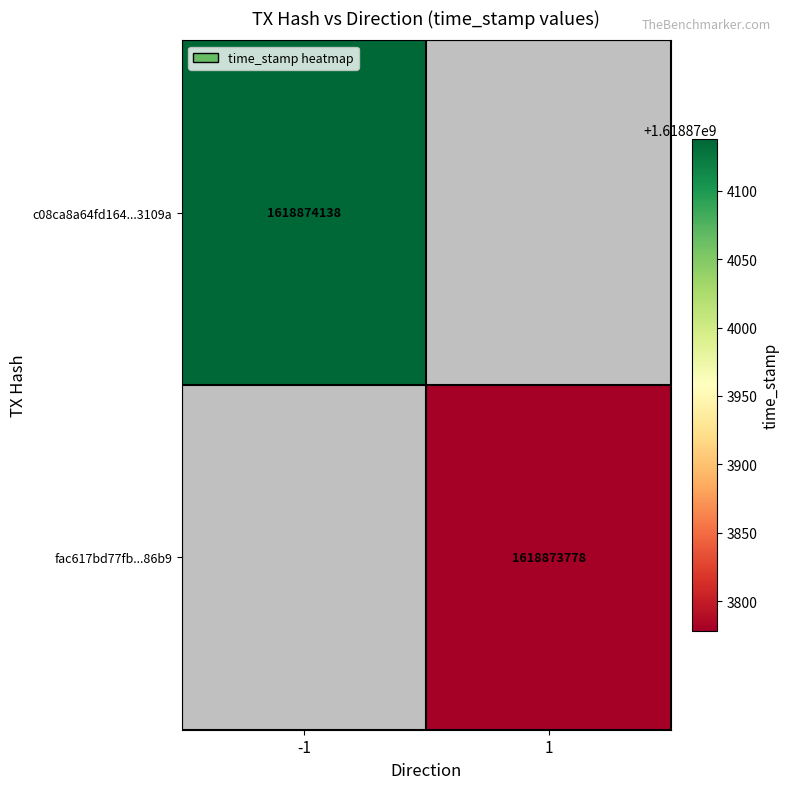

Reading left to right, what are all the values shown in this chart?

c08ca8a64fd164d972df758c55b1009f9b3109a: direction=-1	time_stamp=1618874138
fac617bd77fb5a9427f3089ec9b09aaf57a86b9: direction=1	time_stamp=1618873778